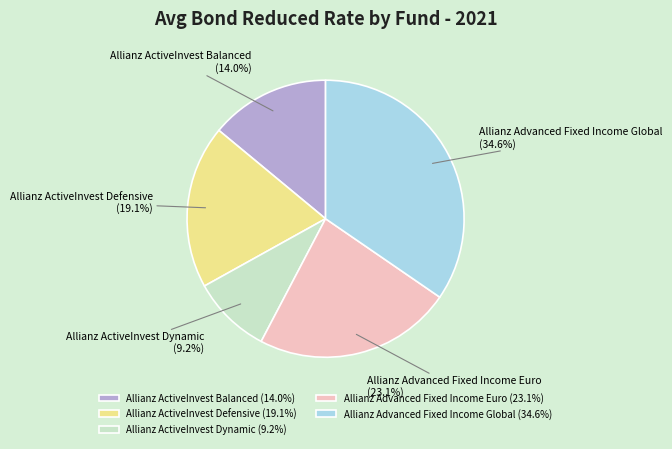

To the nearest percent, what portion does Allianz ActiveInvest Dynamic represent?

9%